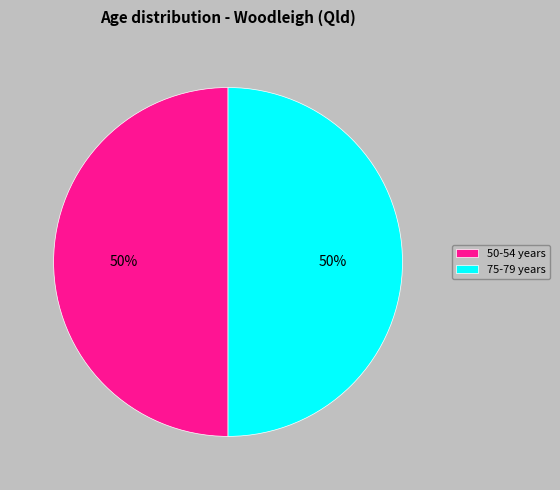

How many segments does this pie chart have?

2